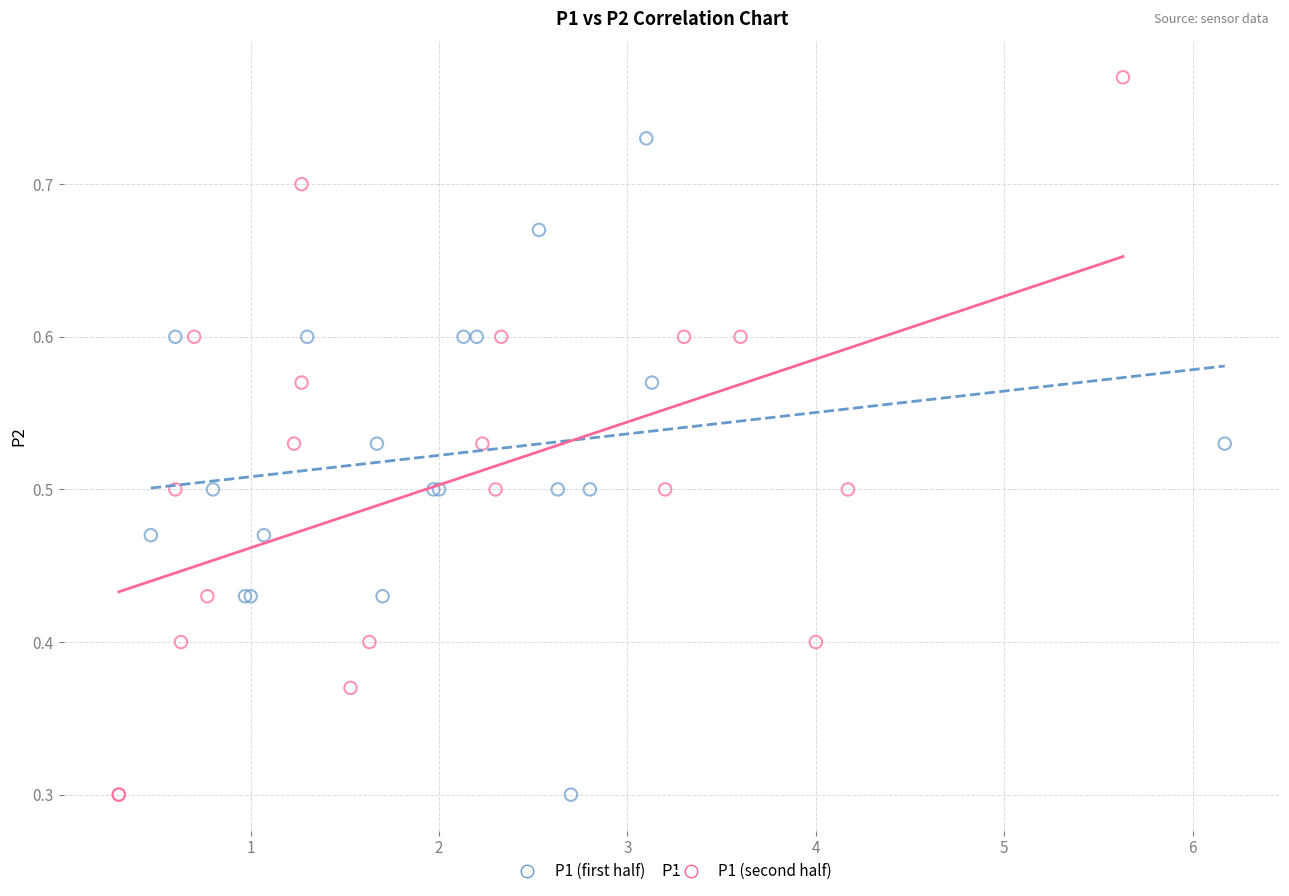

Which series contains the highest Y value?

P1 (second half)